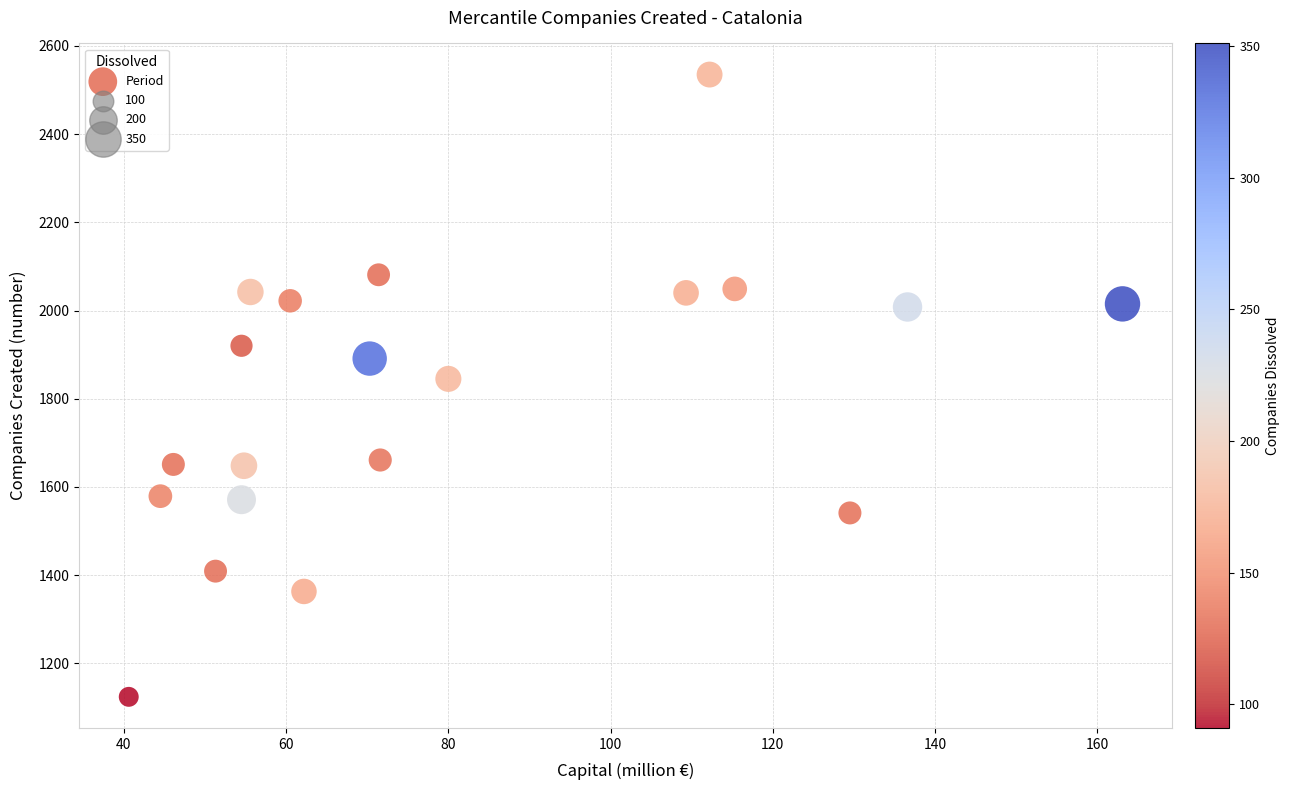

What is the range of Y values (max minus min)?

1411